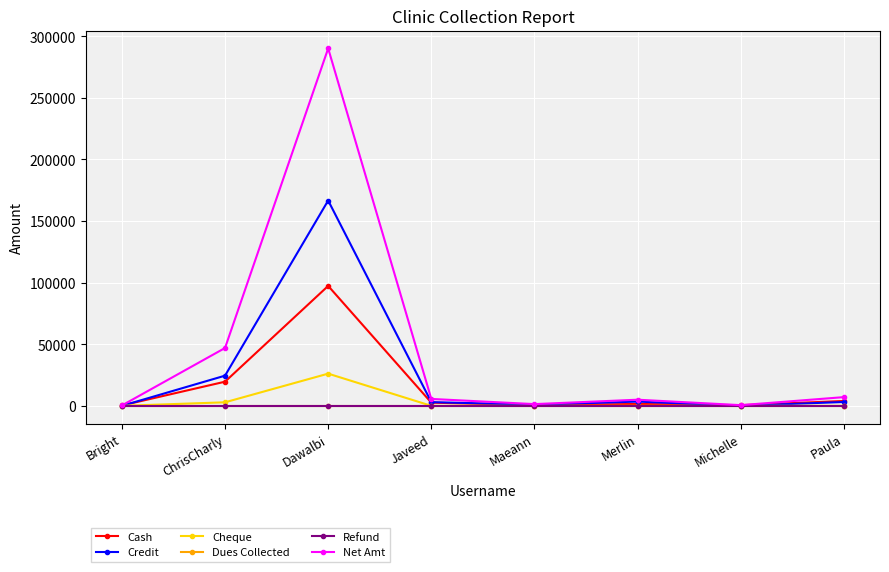

Reading right to left, extract all data points from this chart.

Cash: Paula=3951.0	Michelle=551.0	Merlin=1527.0	Maeann=500.0	Javeed=2583.0	Dawalbi=97344.0	ChrisCharly=19597.0	Bright=300.0
Credit: Paula=3121.0	Michelle=0.0	Merlin=3447.0	Maeann=899.0	Javeed=3023.0	Dawalbi=166644.4	ChrisCharly=24485.5	Bright=0.0
Cheque: Paula=0.0	Michelle=0.0	Merlin=0.0	Maeann=0.0	Javeed=0.0	Dawalbi=26130.0	ChrisCharly=2869.0	Bright=0.0
Dues Collected: Paula=0.0	Michelle=0.0	Merlin=0.0	Maeann=0.0	Javeed=0.0	Dawalbi=0.0	ChrisCharly=0.0	Bright=0.0
Refund: Paula=0.0	Michelle=0.0	Merlin=0.0	Maeann=0.0	Javeed=0.0	Dawalbi=0.0	ChrisCharly=0.0	Bright=0.0
Net Amt: Paula=7072.0	Michelle=551.0	Merlin=4974.0	Maeann=1399.0	Javeed=5606.0	Dawalbi=290118.3	ChrisCharly=46951.5	Bright=300.0